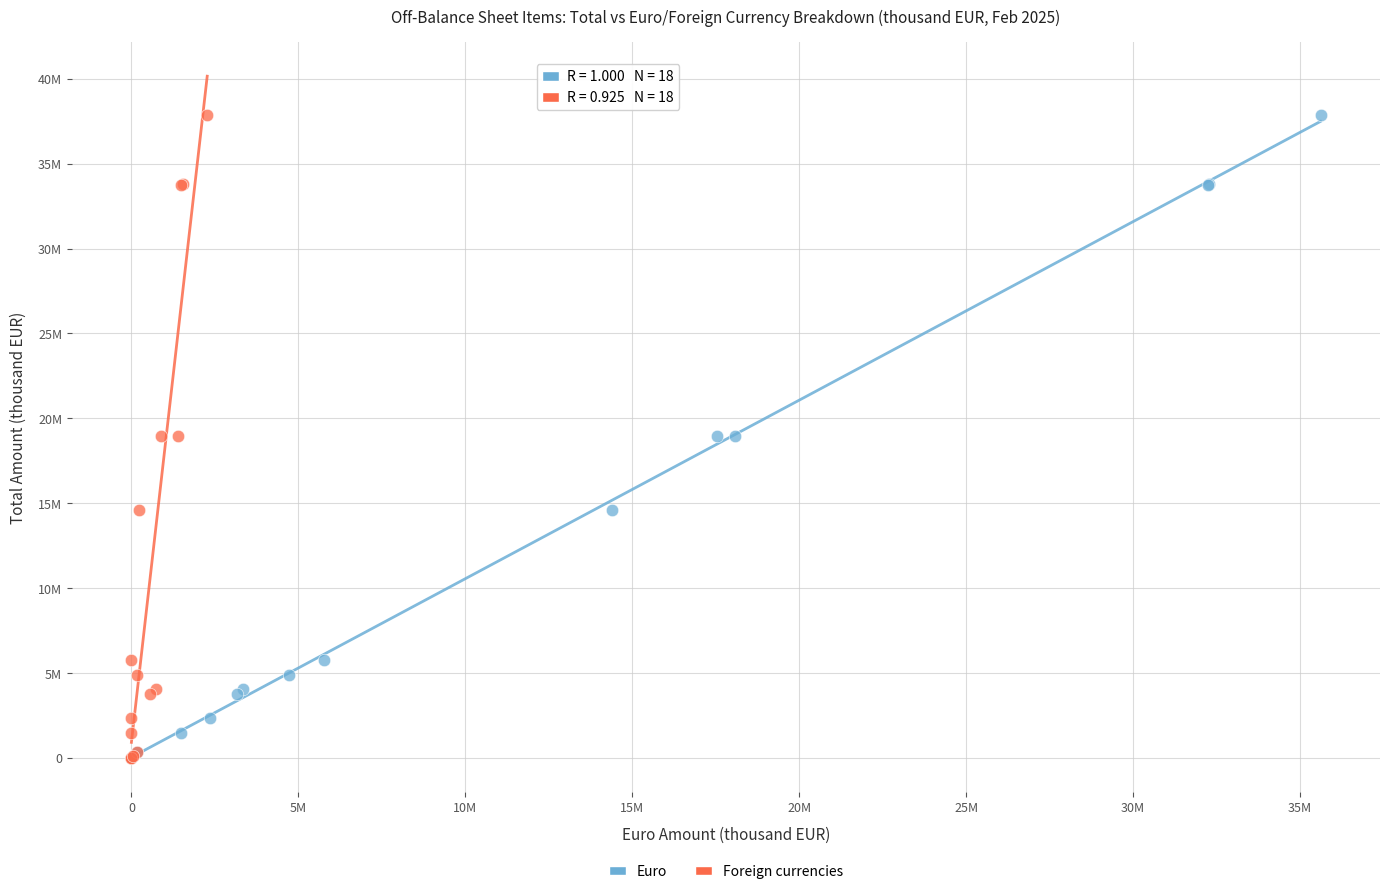

What are all the series names shown in the legend?

Euro, Foreign currencies